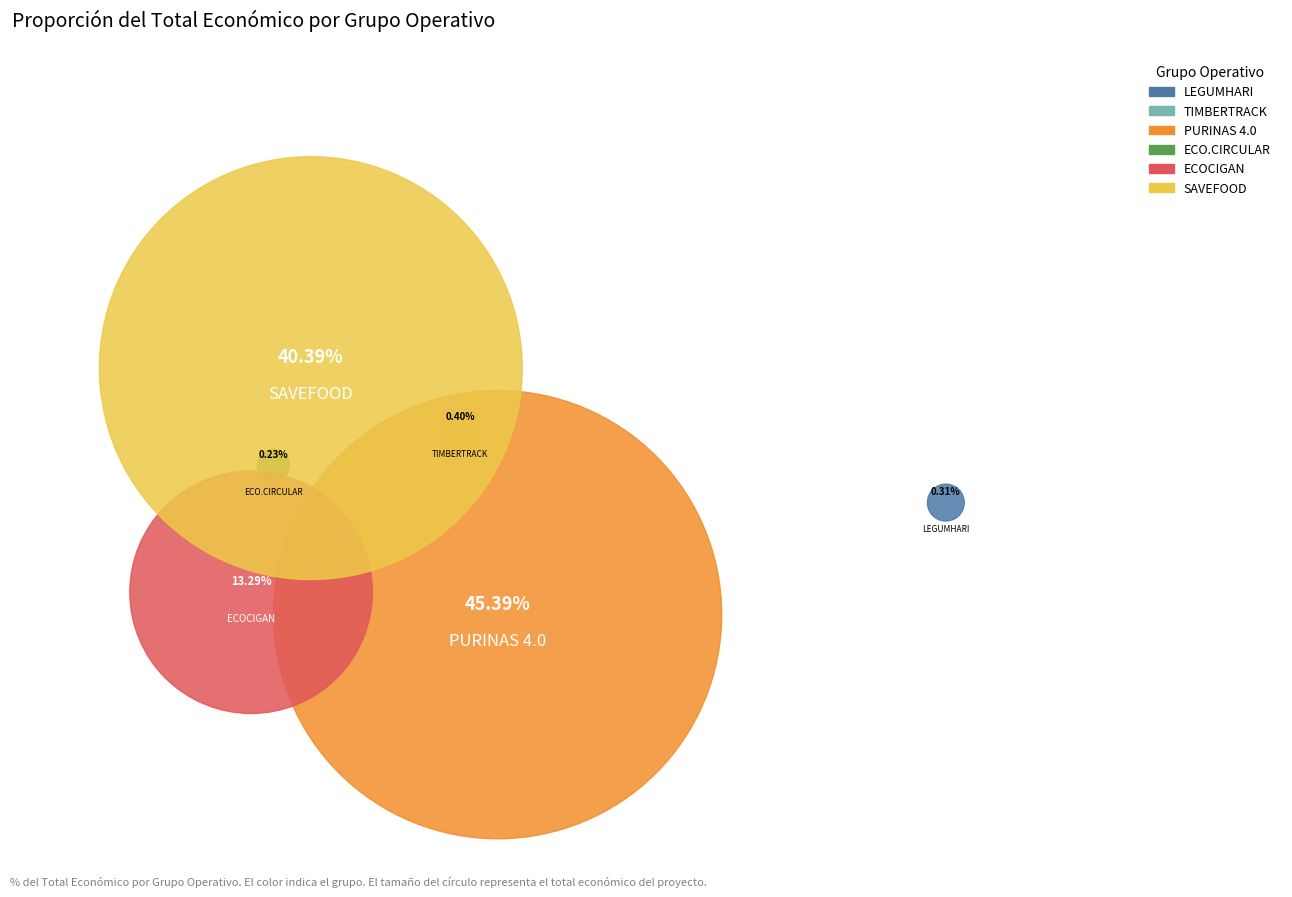

Does PURINAS 4.0 account for over 50% of the chart?

No